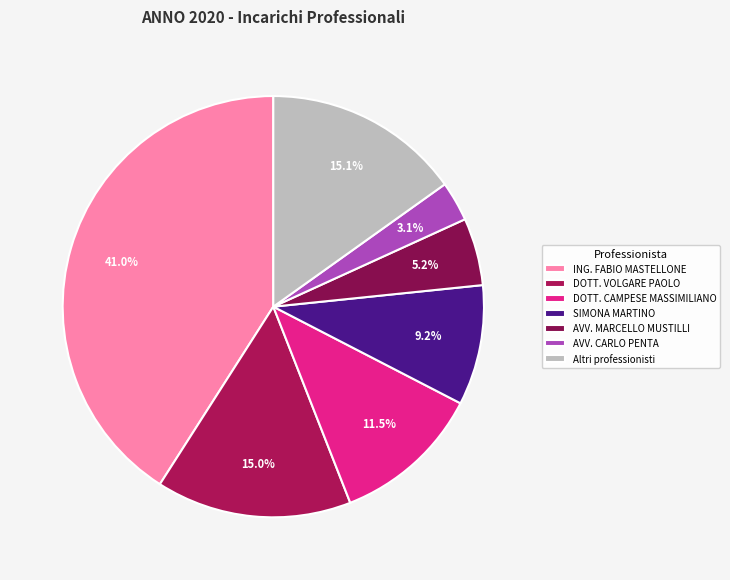

How many segments does this pie chart have?

7